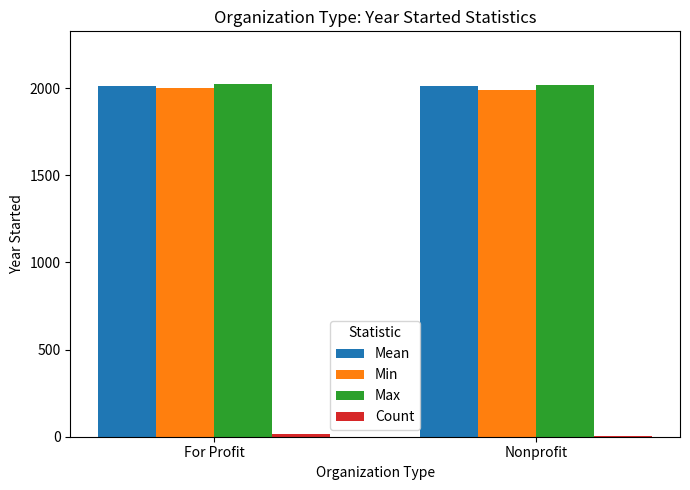

The value of Max at Nonprofit is 2020.0. True or false?

True